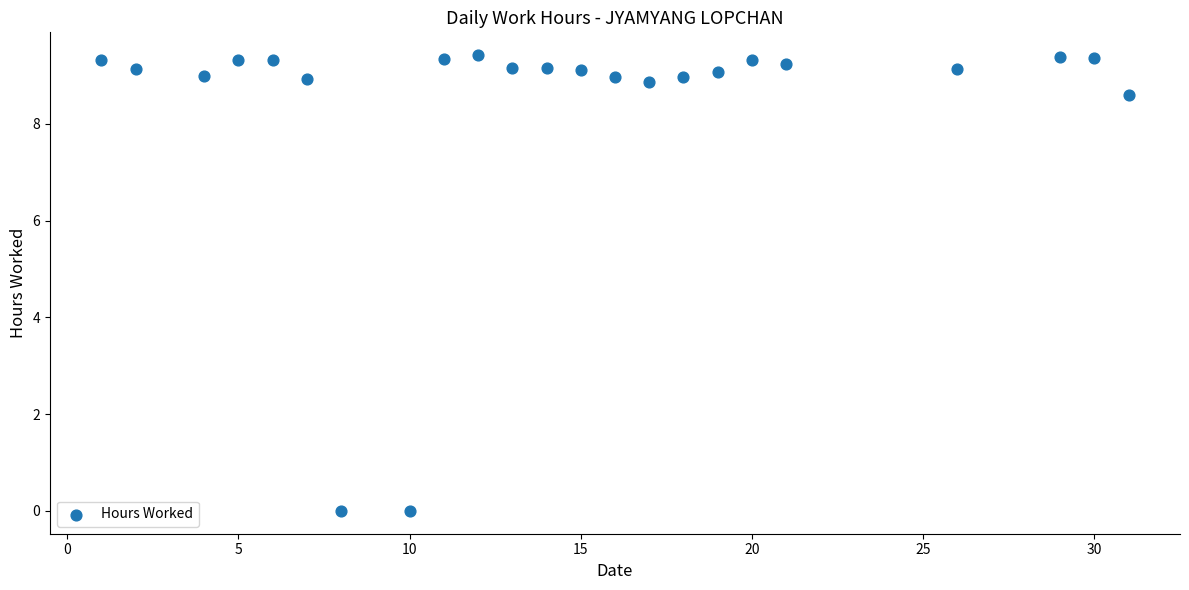

What is the range of X values (max minus min)?

30.0